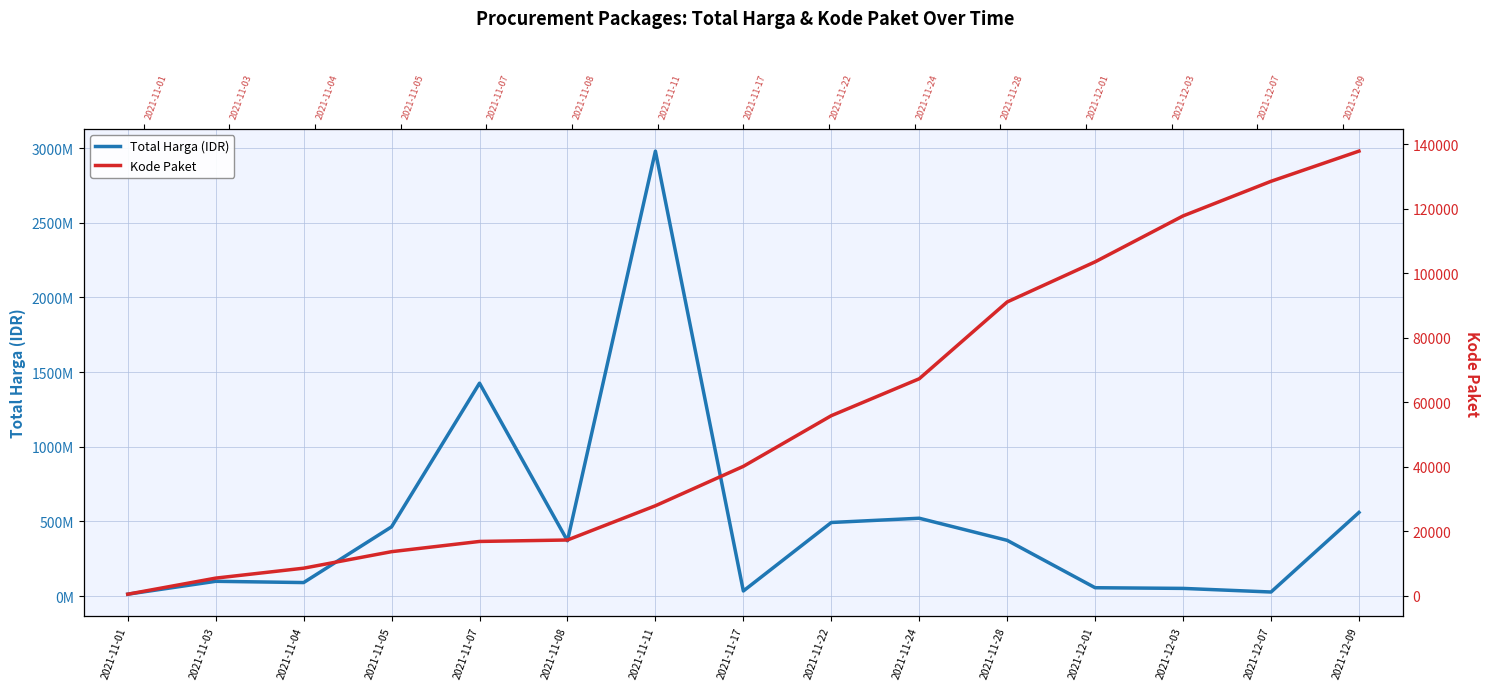

Rank the series at 2021-11-11 from highest to lowest value.

Total Harga (IDR), Kode Paket